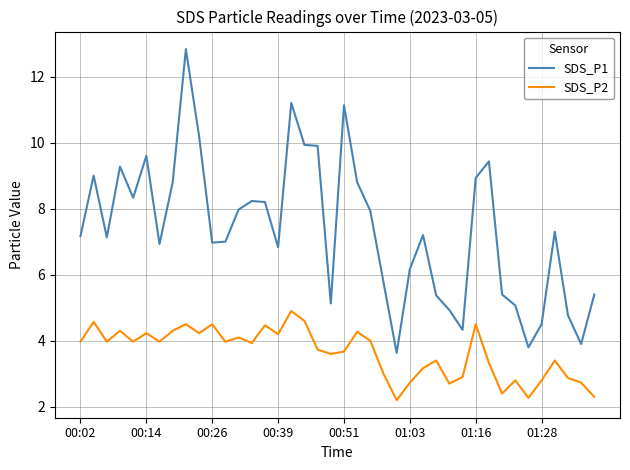

Which series has the widest spread of values?

SDS_P1